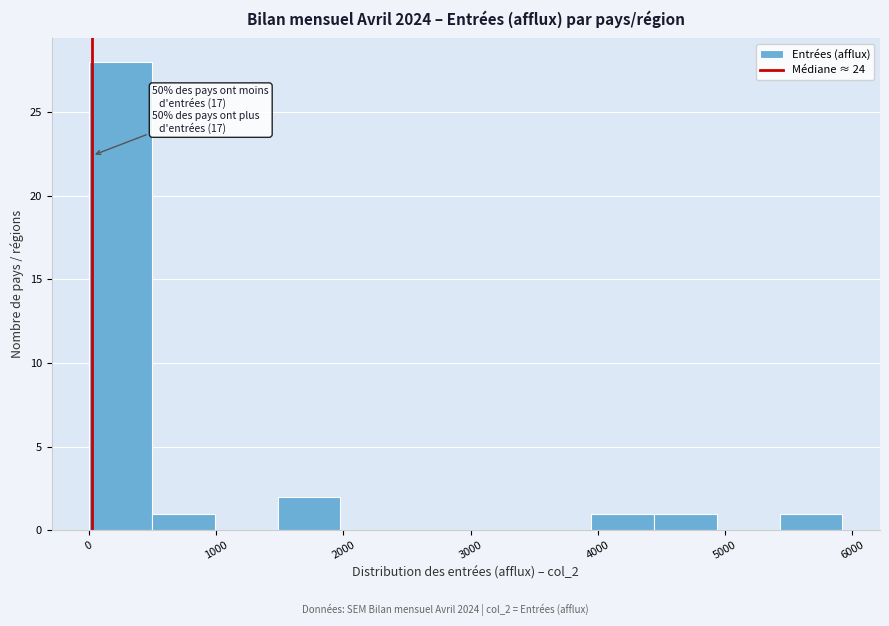

Over which range of the x-axis is the bar tallest?

0 to 500